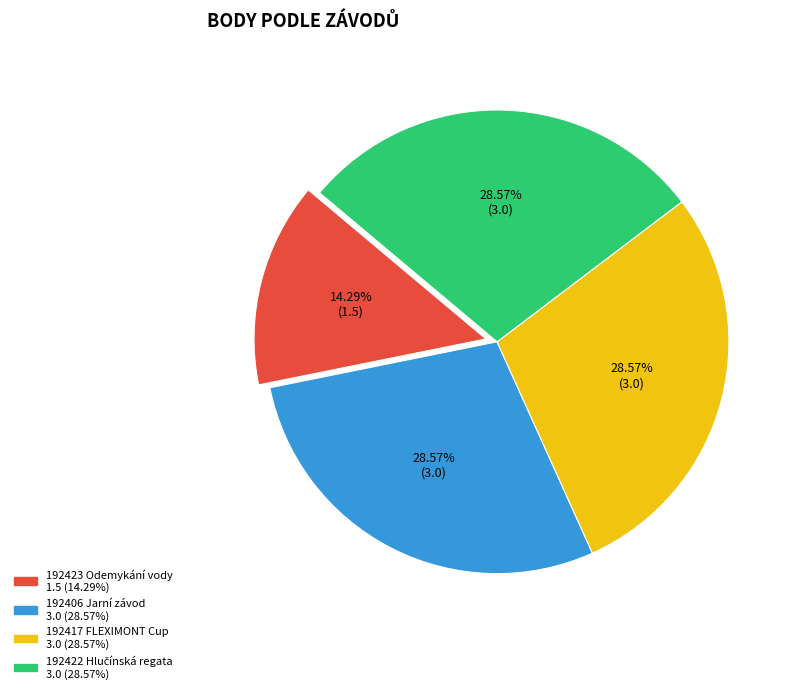

Combined, what portion of the pie is 192423 Odemykání vody and 192406 Jarní závod?

42.9%